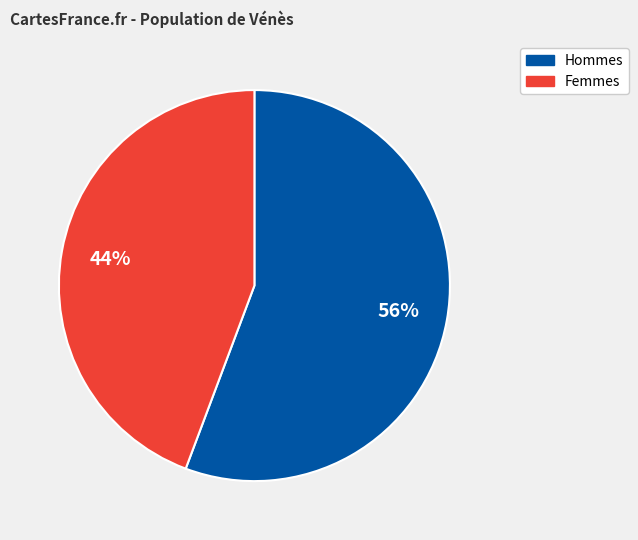

To the nearest percent, what is the average slice percentage?

50%